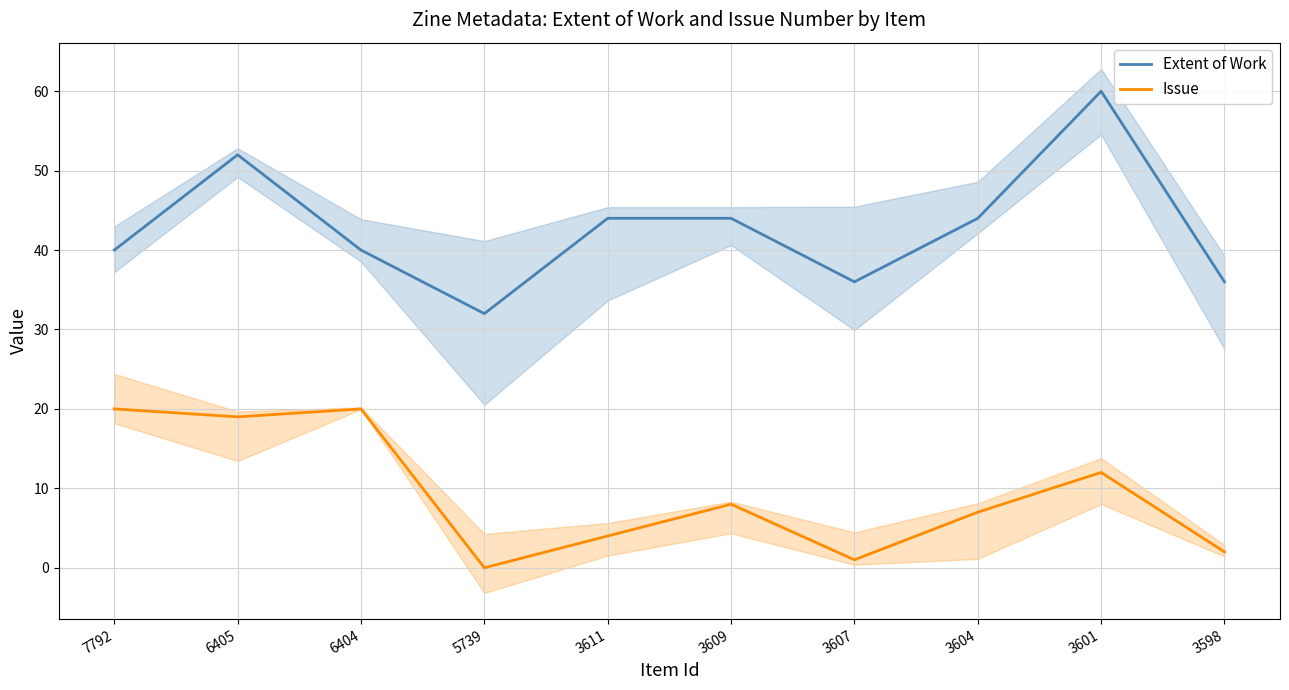

Count the Extent of Work values in the range 36 to 44.

7